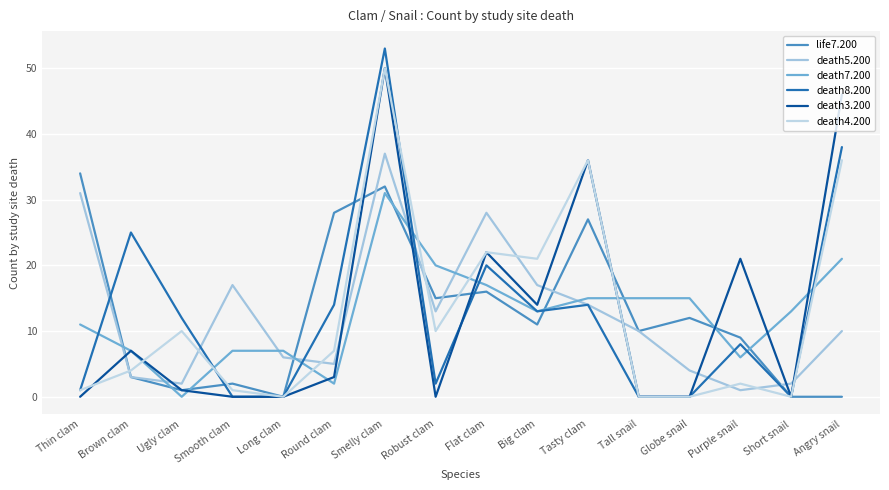

Where is the first local minimum for death7.200?

Ugly clam